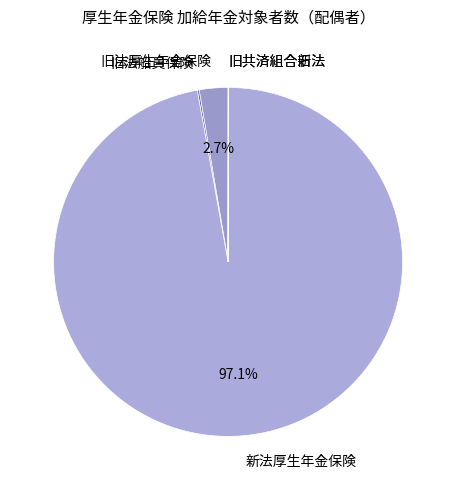

Is 新法厚生年金保険 the majority of the pie?

Yes